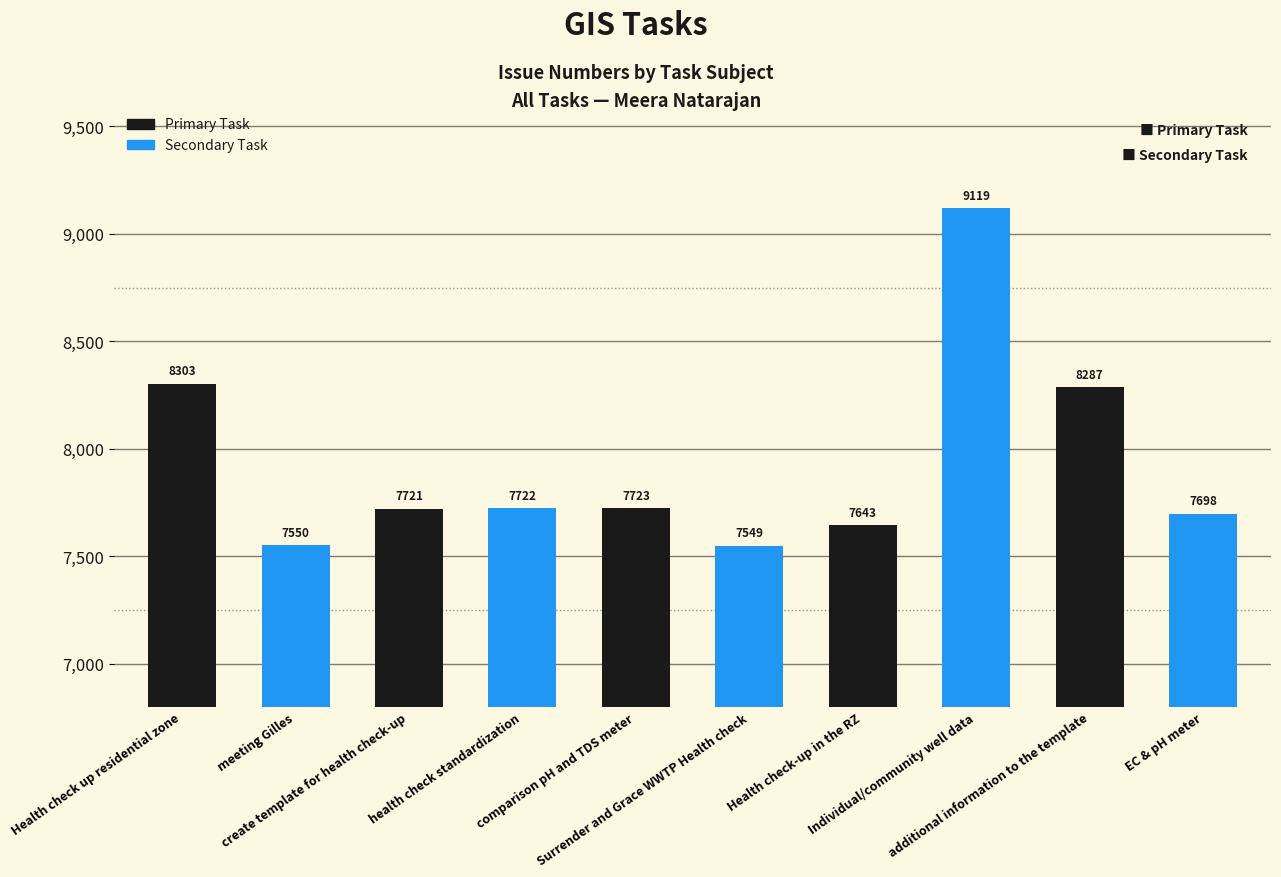

List the labels in order of value, largest first.

Individual/community well data, Health check up residential zone, additional information to the template, comparison pH and TDS meter, health check standardization, create template for health check-up, EC & pH meter, Health check-up in the RZ, meeting Gilles, Surrender and Grace WWTP Health check